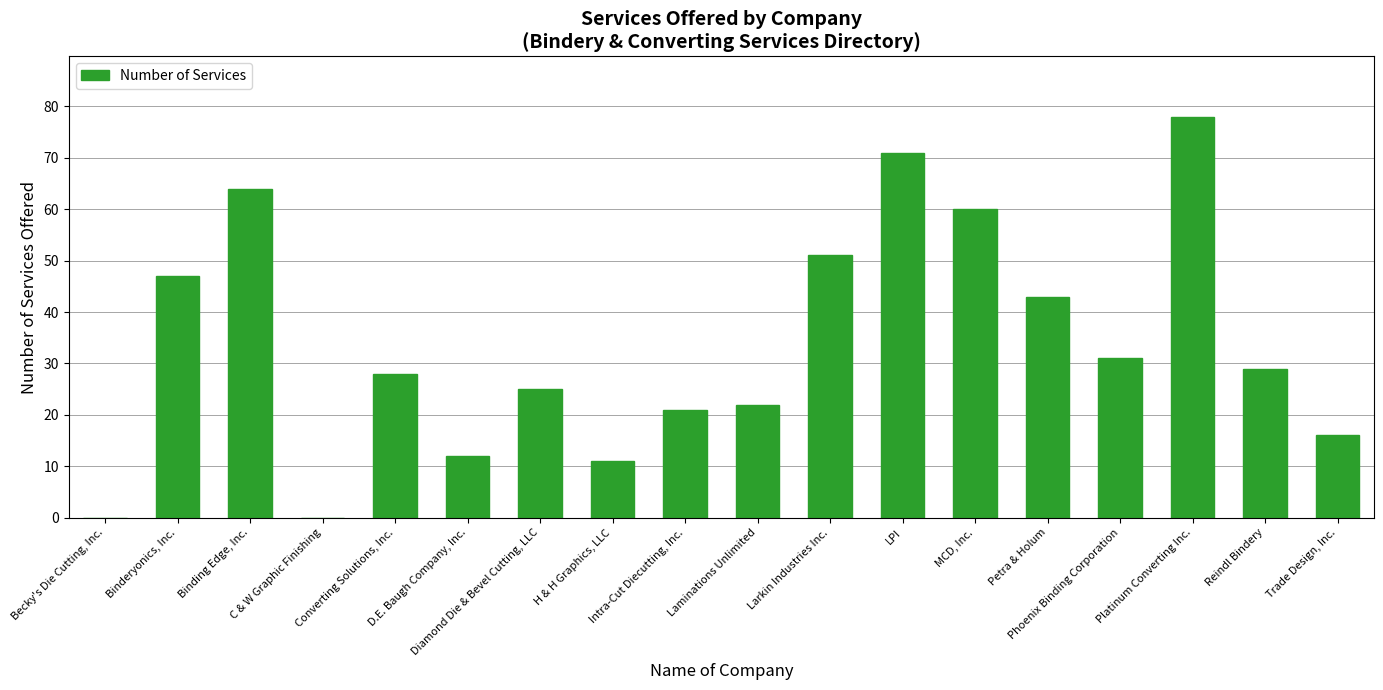

At which label does the data first exceed 29?

Binderyonics, Inc.